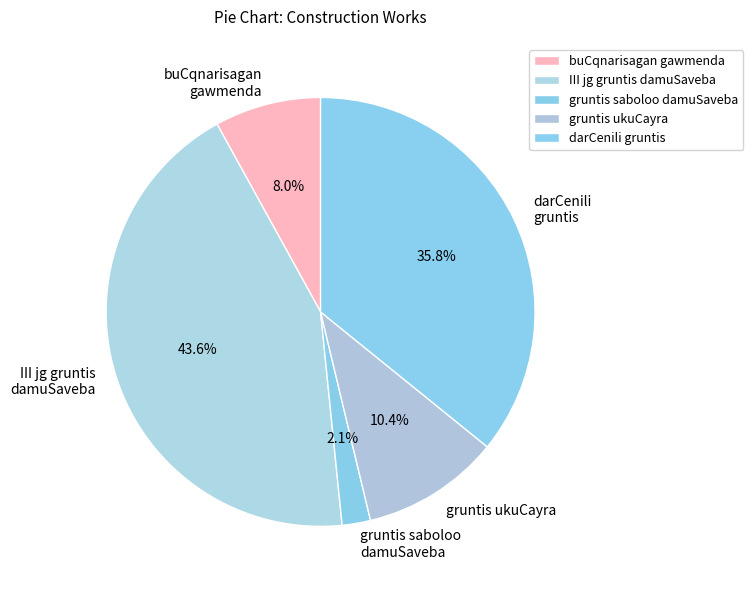

Which slice is the smallest?

gruntis saboloo damuSaveba